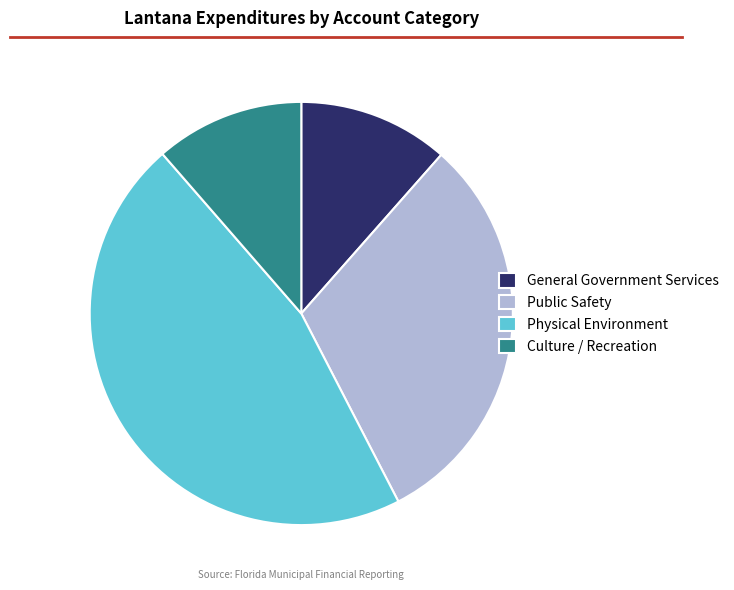

Which category has the biggest portion of the pie?

Physical Environment